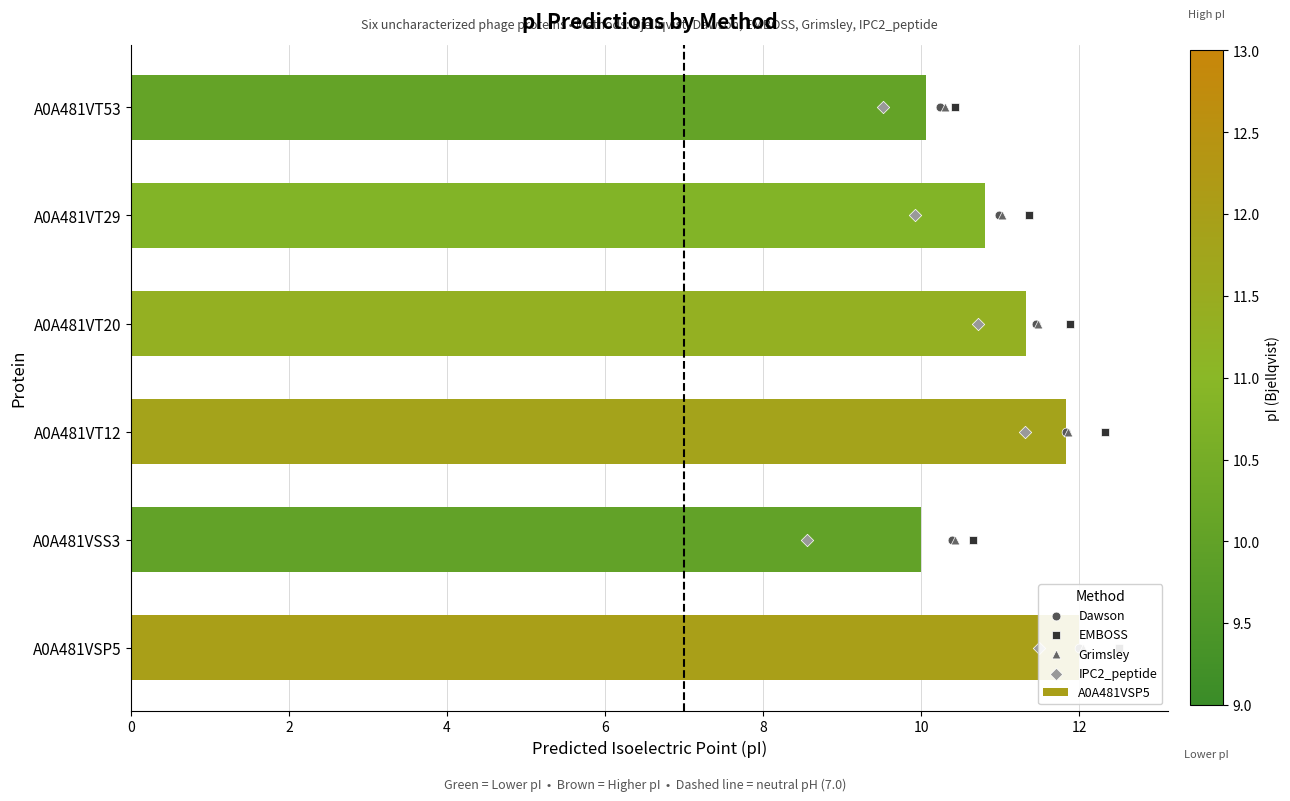

Is the value of IPC2_peptide at 8 greater than the value of EMBOSS at 0?

Yes